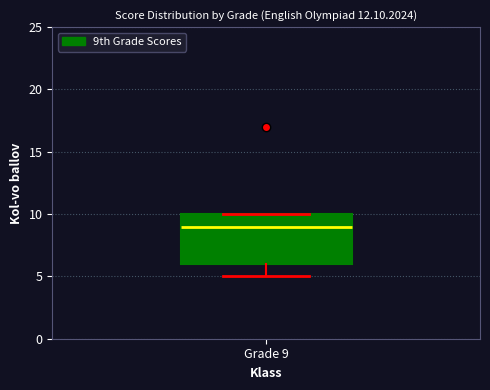

Where does the median line of the box for Grade 9 sit on the y-axis? The values are not printed on the chart, so give them approximately, as read against the axis.

9